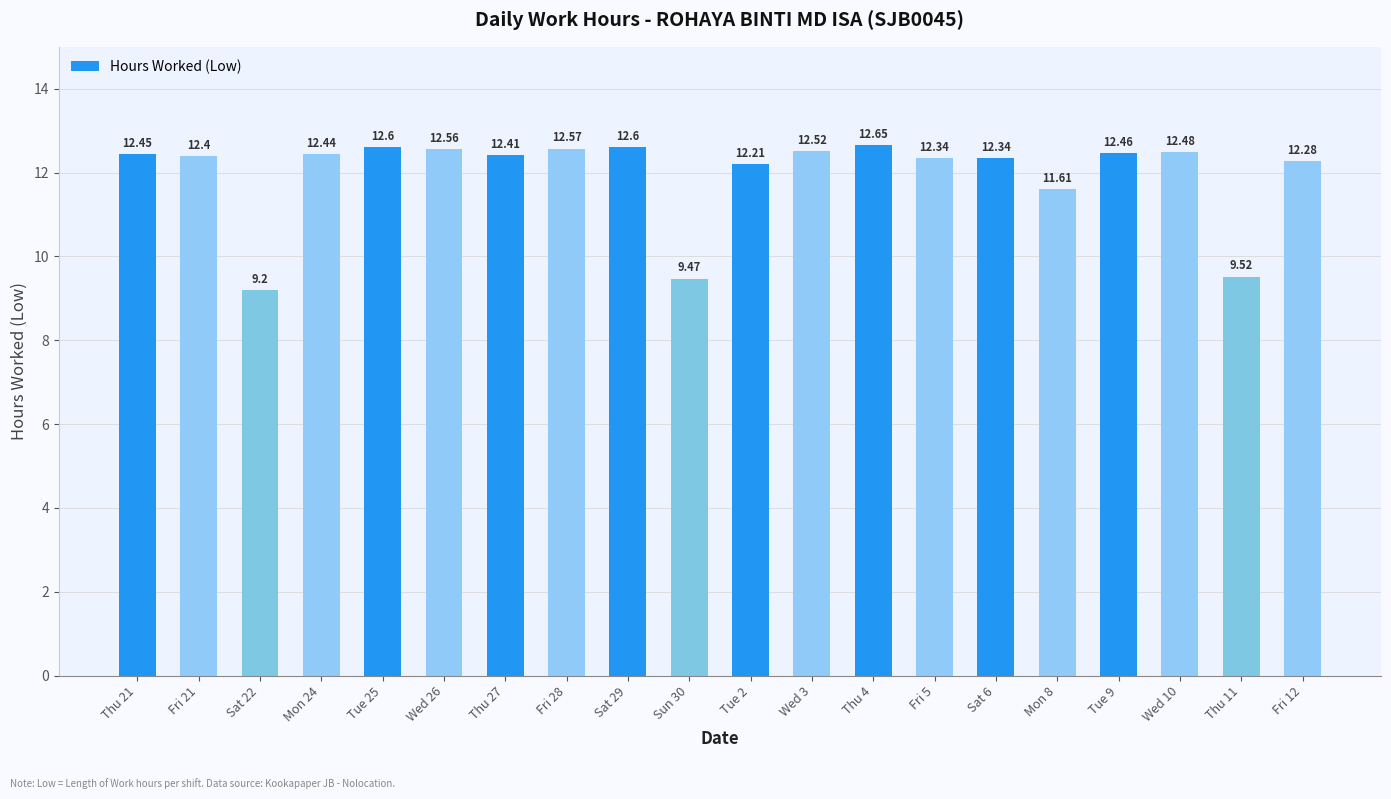

What is the sum of all values?

239.1